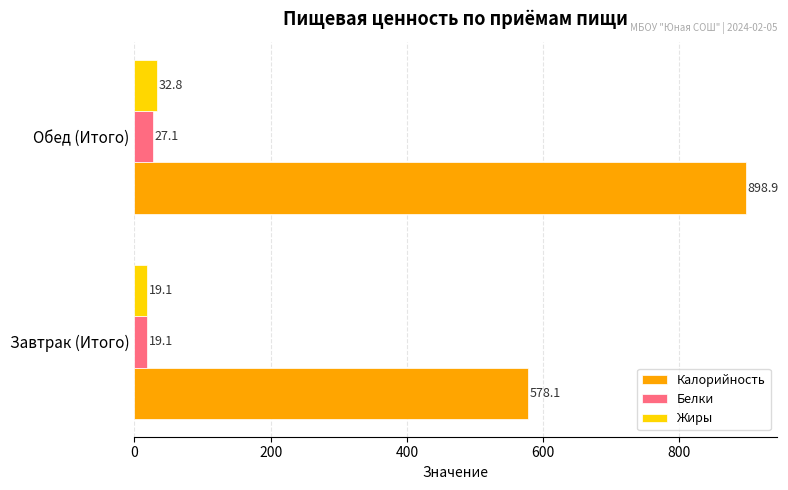

Which series has the widest spread of values?

Калорийность